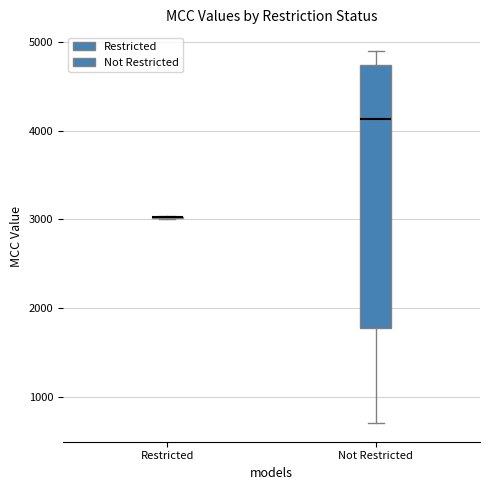

Which box is the tallest, from its lower edge to its upper edge?

Not Restricted